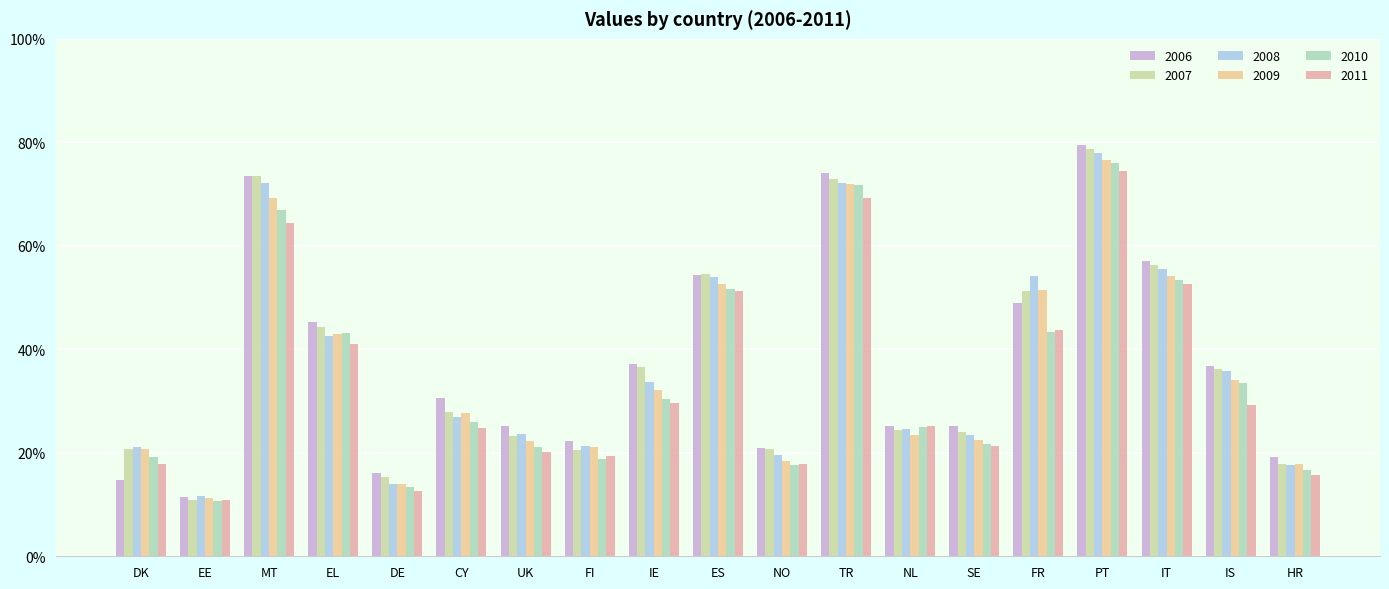

True or false: 2009 has a value of 71.9 at TR.

True